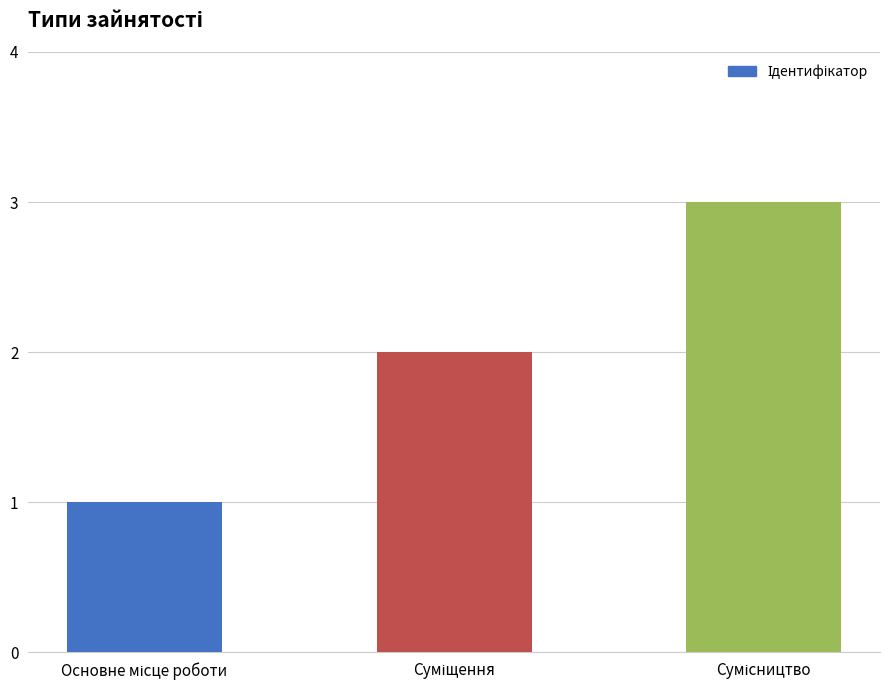

What is the maximum value shown in the chart?

3